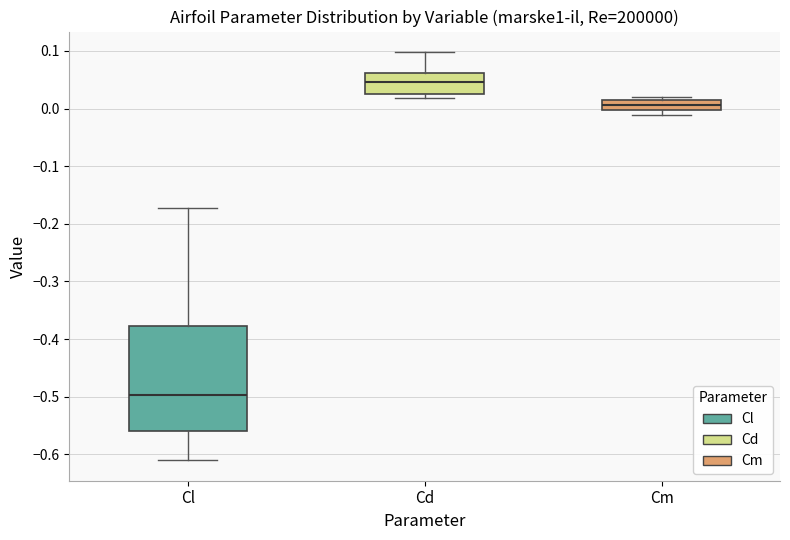

Where does the median line of the box for Cd sit on the y-axis? The values are not printed on the chart, so give them approximately, as read against the axis.

0.05